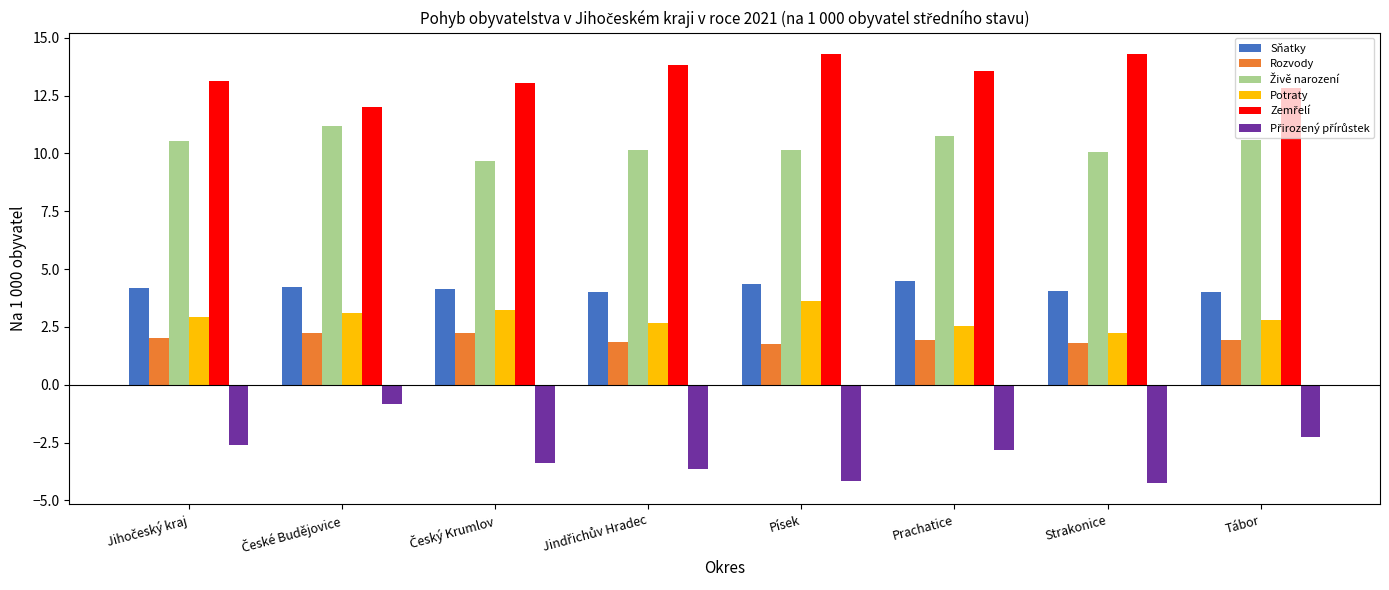

What is the maximum value for Rozvody?

2.2